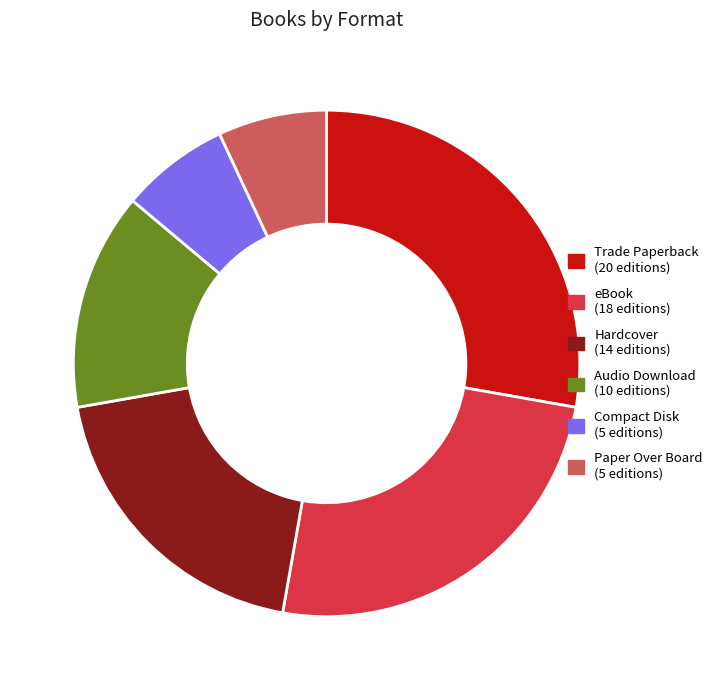

The eBook slice represents 35% of the pie. True or false?

False